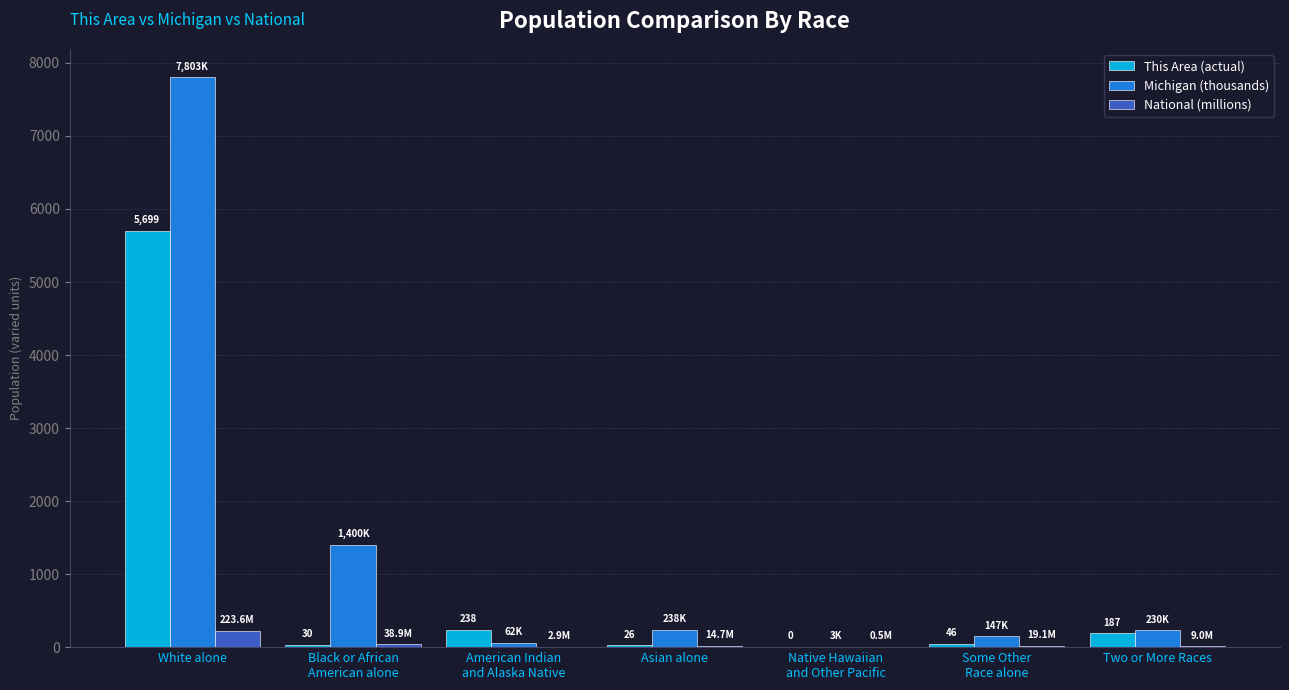

At which category does the chart reach its peak across all series?

White alone